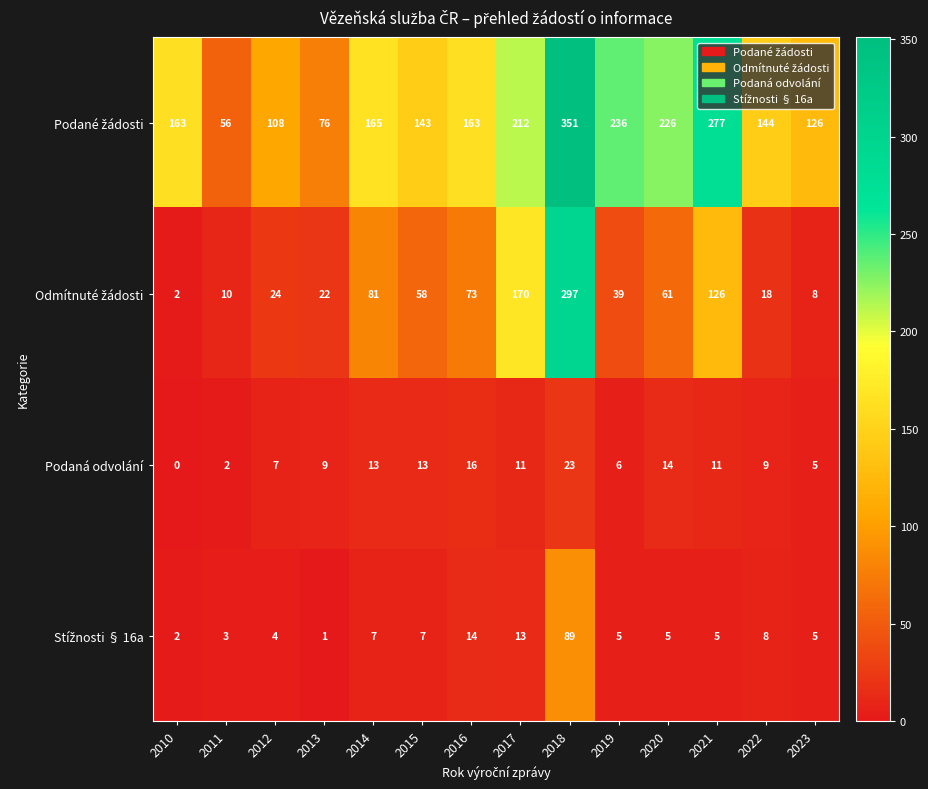

The Podaná odvolání series shows 1 at 2011. True or false?

False